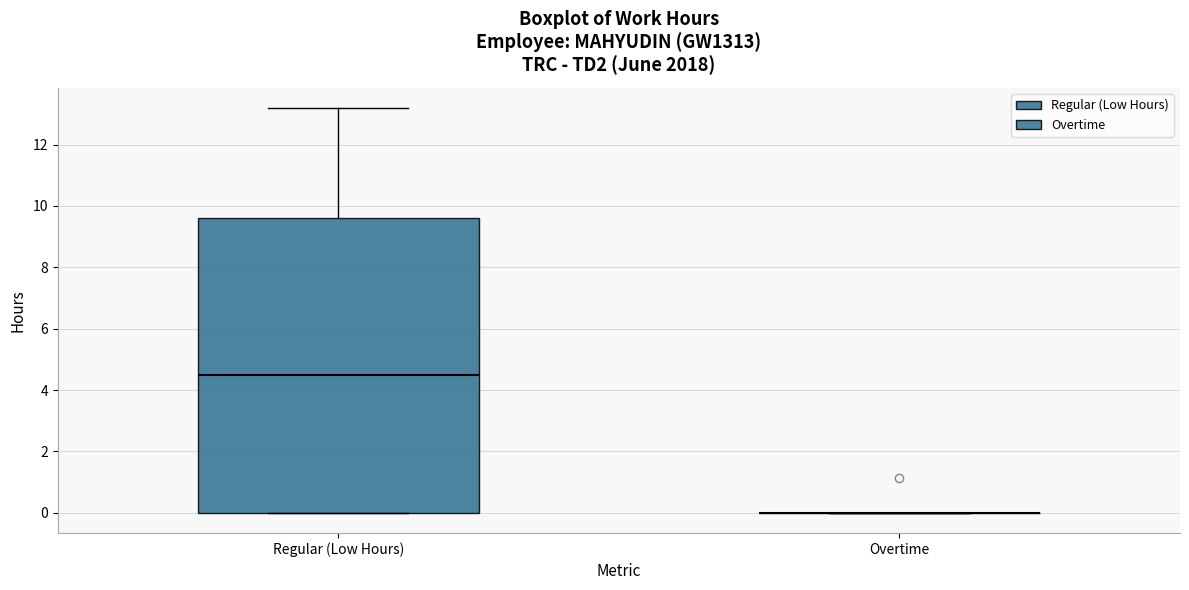

Reading left to right, transcribe this box plot: for each box, give where its median line is, the range the box spans, and where its two whiskers end, as read against the y-axis. The values are not printed on the chart, so give them approximately, as read against the axis.

Regular (Low Hours): median 4.4, box 0.0 to 9.6, whiskers 0.0 to 13.2
Overtime: box collapsed to a line at 0.0, whiskers 0.0 to 0.0